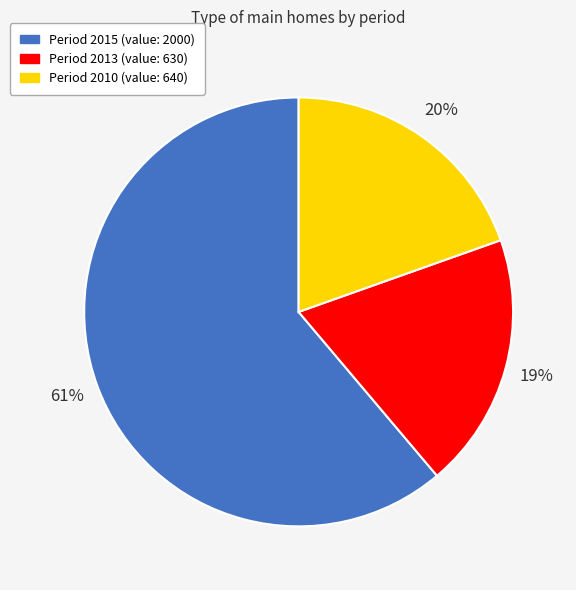

How many slices are in this pie chart?

3